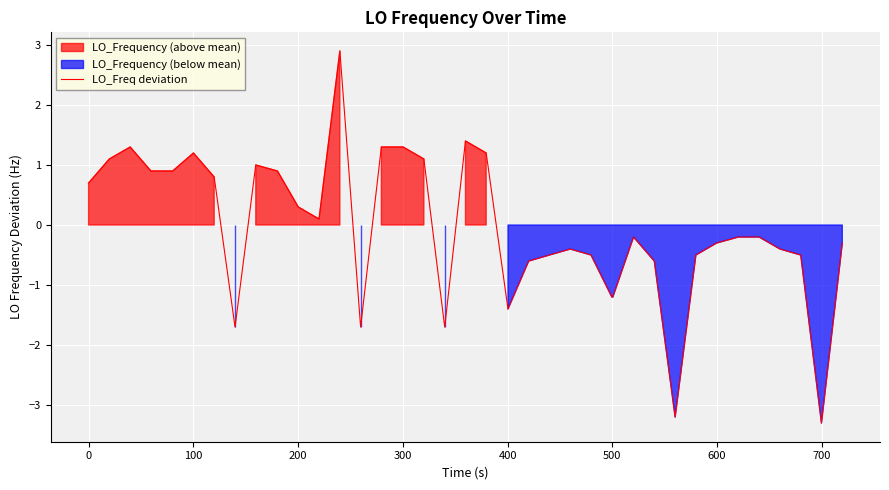

The chart shows a value of -0.8 at 32. True or false?

False